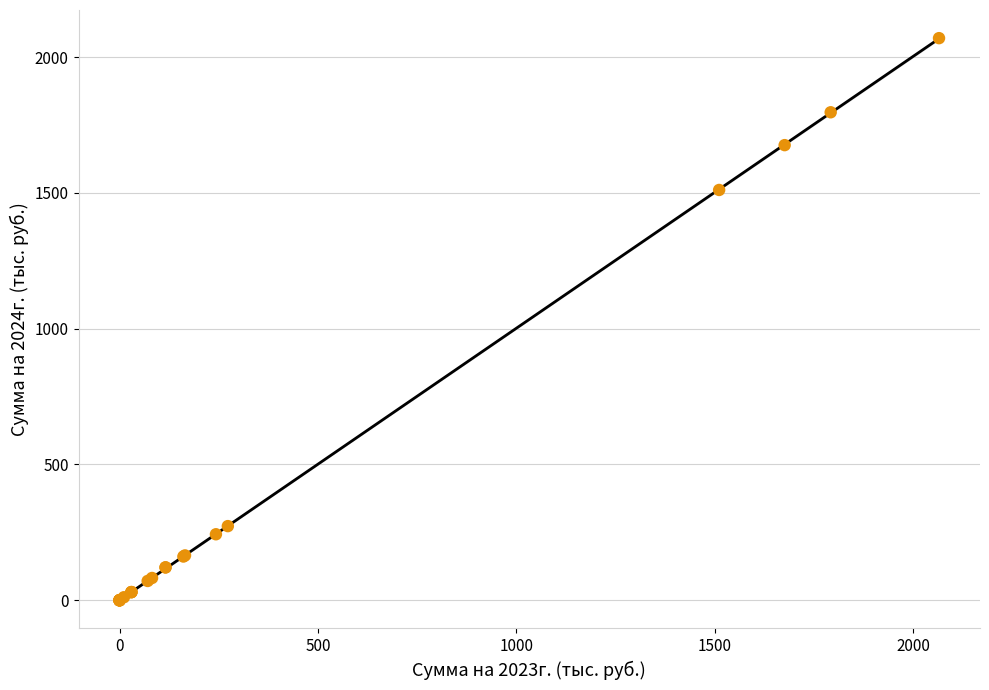

What Y value in the scatter plot is closest to 1035?

1511.0